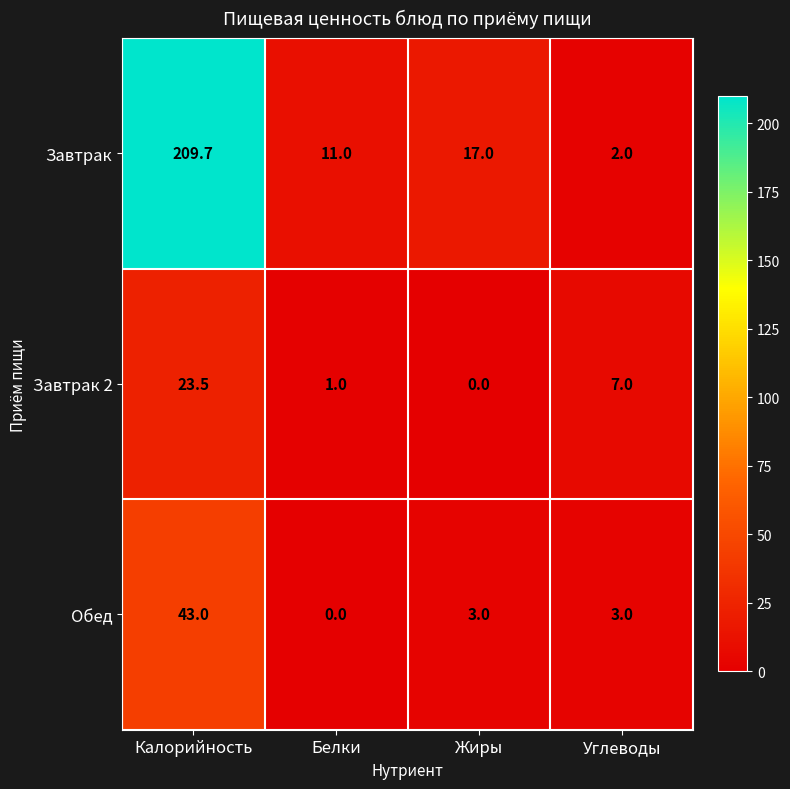

Reading left to right, transcribe all the data shown in this chart.

Завтрак: 209.7	11.0	17.0	2.0
Завтрак 2: 23.5	1.0	0.0	7.0
Обед: 43.0	0.0	3.0	3.0